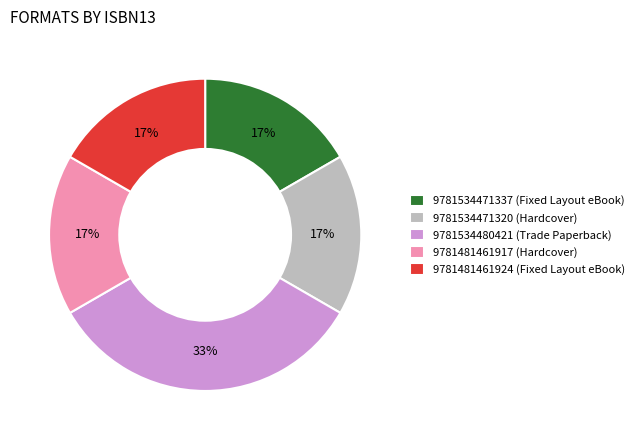

To the nearest percent, what percentage of the pie is 9781481461917?

17%